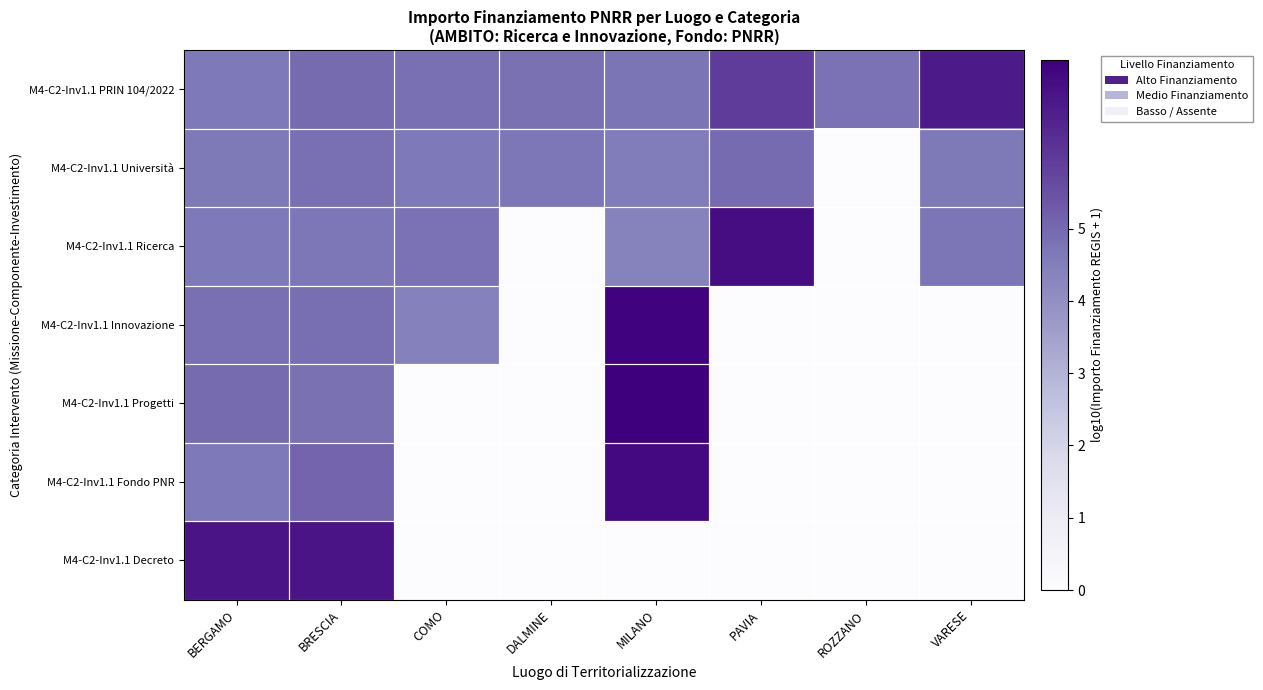

Reading left to right, extract all data points from this chart.

M4-C2-Inv1.1 PRIN 104/2022: BERGAMO=4.6	BRESCIA=4.9	COMO=4.9	DALMINE=4.8	MILANO=4.7	PAVIA=6.0	ROZZANO=4.8	VARESE=6.7
M4-C2-Inv1.1 Università: BERGAMO=4.6	BRESCIA=4.9	COMO=4.6	DALMINE=4.7	MILANO=4.6	PAVIA=5.0	ROZZANO=0.0	VARESE=4.6
M4-C2-Inv1.1 Ricerca: BERGAMO=4.7	BRESCIA=4.7	COMO=4.8	DALMINE=0.0	MILANO=4.4	PAVIA=7.0	ROZZANO=0.0	VARESE=4.7
M4-C2-Inv1.1 Innovazione: BERGAMO=4.9	BRESCIA=4.9	COMO=4.4	DALMINE=0.0	MILANO=7.3	PAVIA=0.0	ROZZANO=0.0	VARESE=0.0
M4-C2-Inv1.1 Progetti: BERGAMO=4.9	BRESCIA=4.8	COMO=0.0	DALMINE=0.0	MILANO=7.3	PAVIA=0.0	ROZZANO=0.0	VARESE=0.0
M4-C2-Inv1.1 Fondo PNR: BERGAMO=4.7	BRESCIA=5.1	COMO=0.0	DALMINE=0.0	MILANO=7.1	PAVIA=0.0	ROZZANO=0.0	VARESE=0.0
M4-C2-Inv1.1 Decreto: BERGAMO=6.8	BRESCIA=6.8	COMO=0.0	DALMINE=0.0	MILANO=0.0	PAVIA=0.0	ROZZANO=0.0	VARESE=0.0